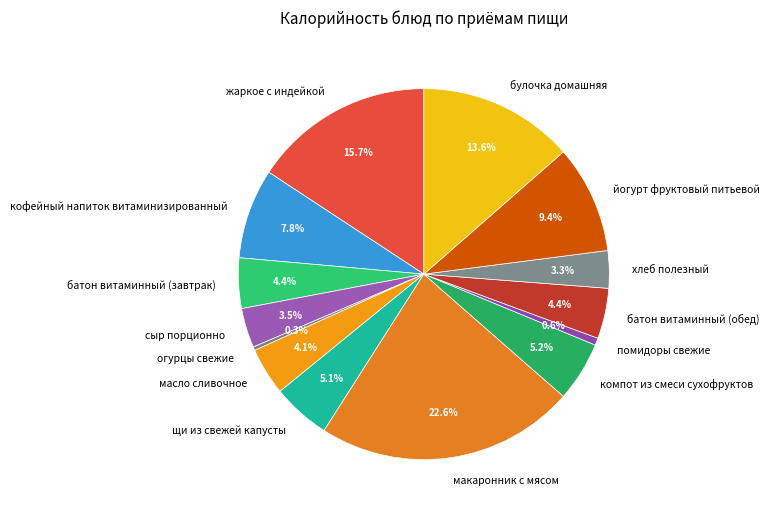

The йогурт фруктовый питьевой slice represents 9% of the pie. True or false?

True